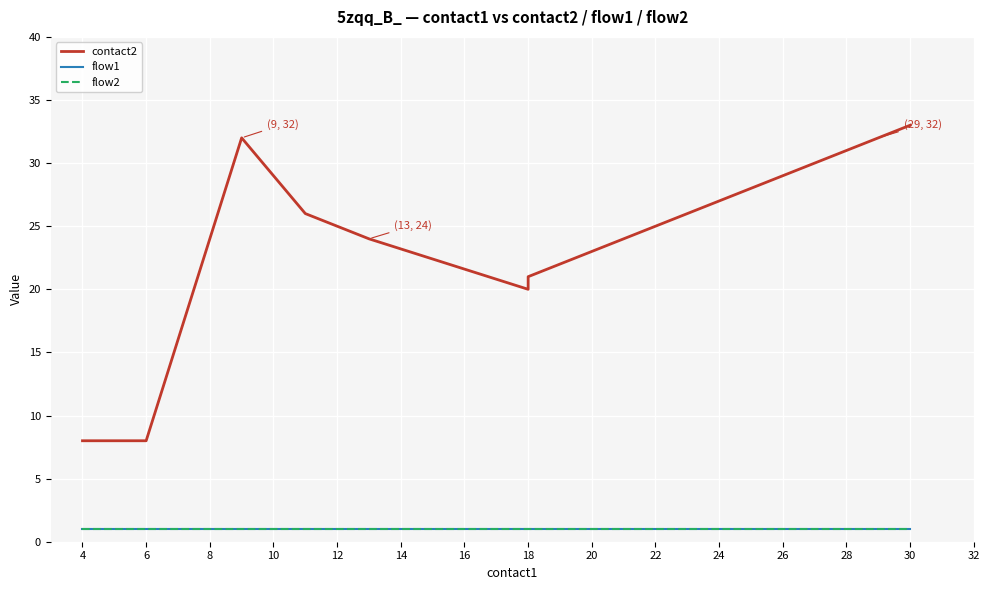

What is the value of the flow1 point at the 4th from the left?

1